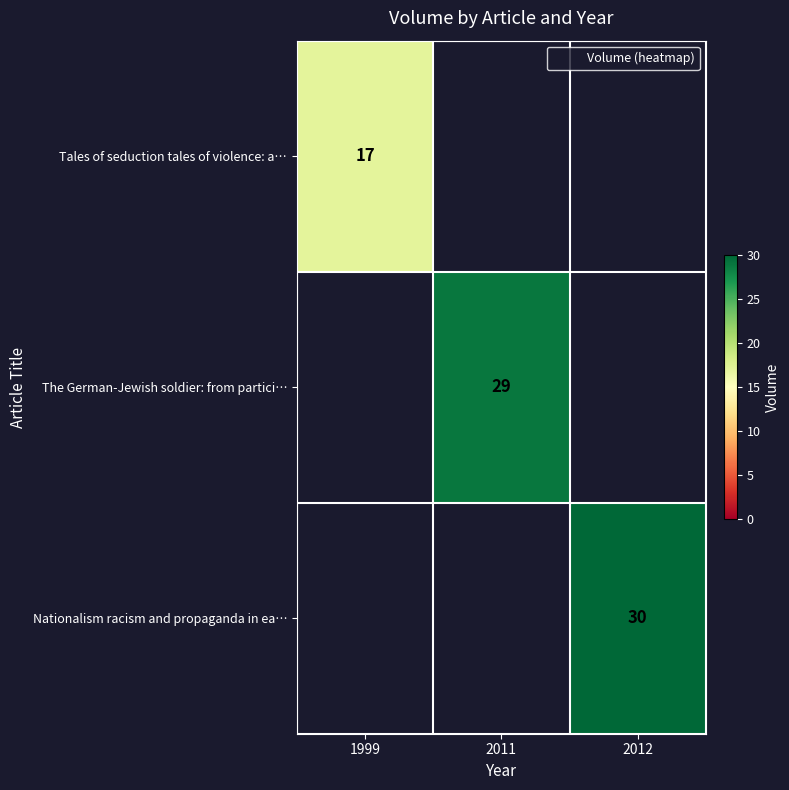

Rank the series by their maximum value, from lowest to highest.

Tales of seduction tales of violence: a…, The German-Jewish soldier: from partici…, Nationalism racism and propaganda in ea…